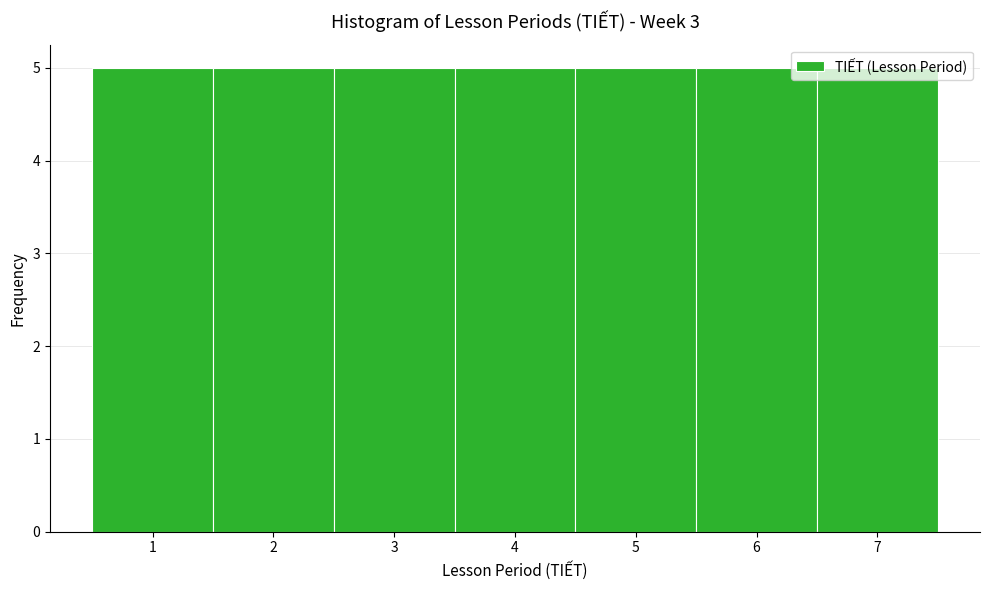

How tall is the bar that spans 6.5 to 7.5 on the x-axis? The values are not printed on the chart, so give them approximately, as read against the axis.

5